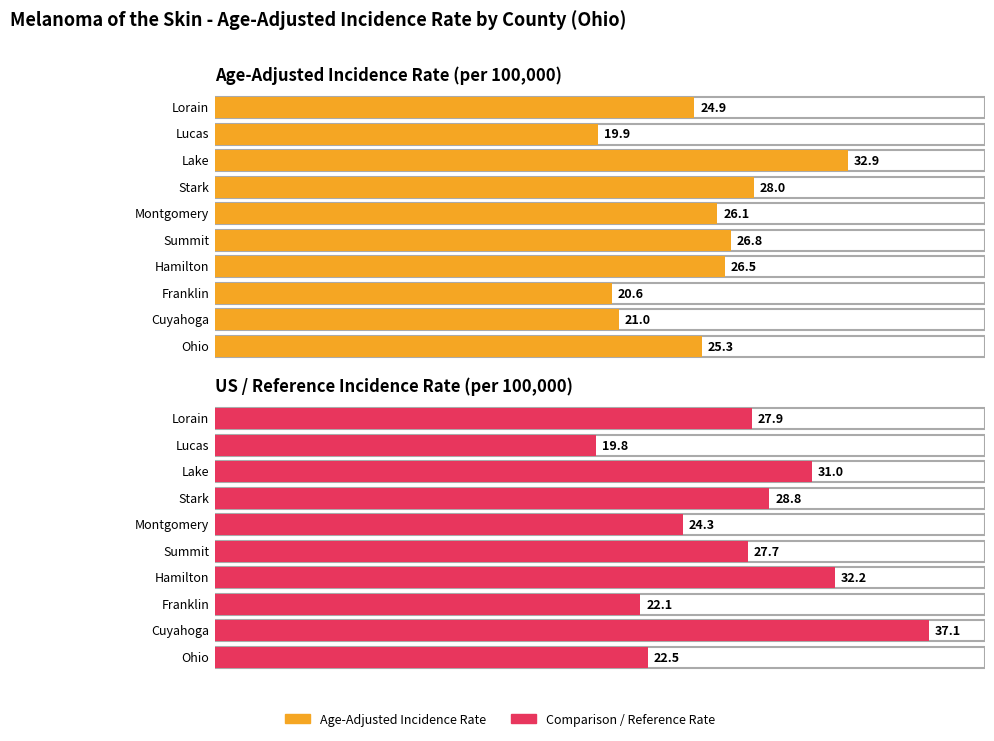

True or false: Average utilization has a value of 37.9 at Ohio.

False